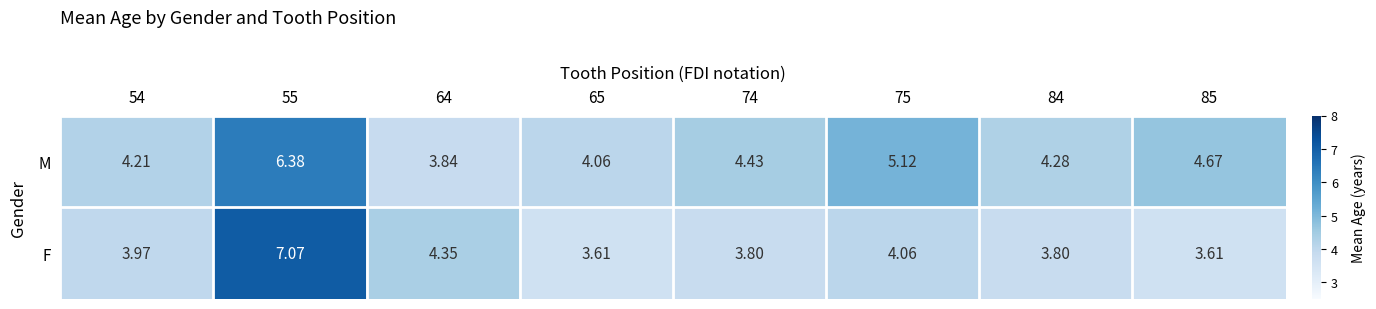

Which series has the largest total across all categories?

M